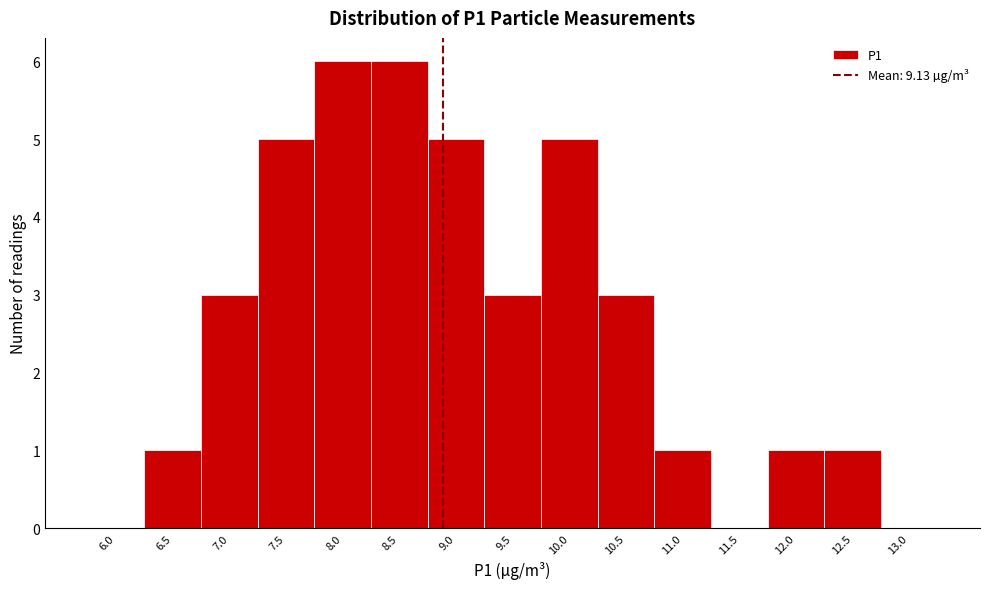

Reading right to left, extract all data points from this chart.

13.0=0	12.5=1	12.0=1	11.5=0	11.0=1	10.5=3	10.0=5	9.5=3	9.0=5	8.5=6	8.0=6	7.5=5	7.0=3	6.5=1	6.0=0